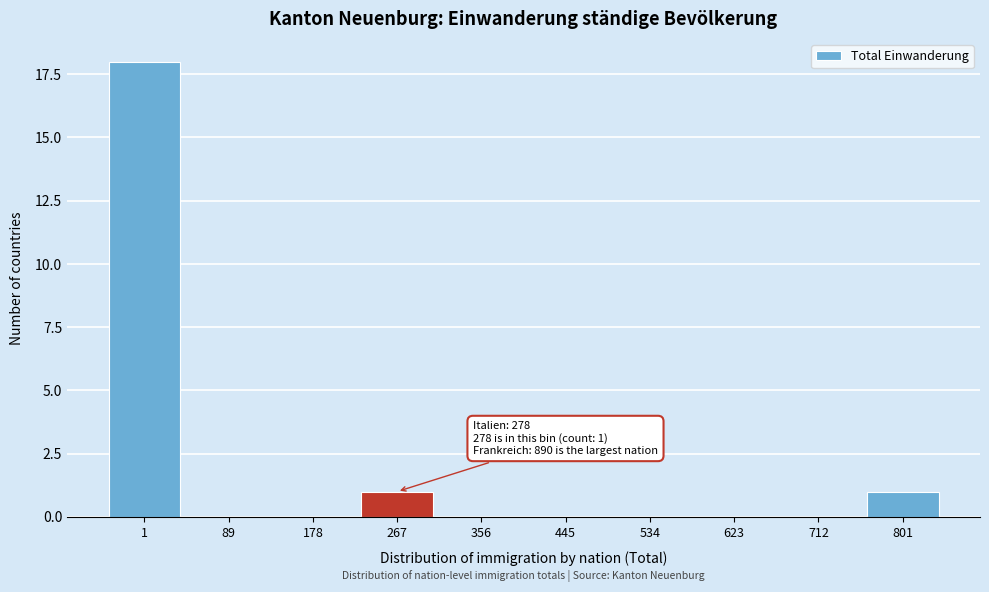

Reading left to right, transcribe all the data shown in this chart.

1=18	89=0	178=0	267=1	356=0	445=0	534=0	623=0	712=0	801=1